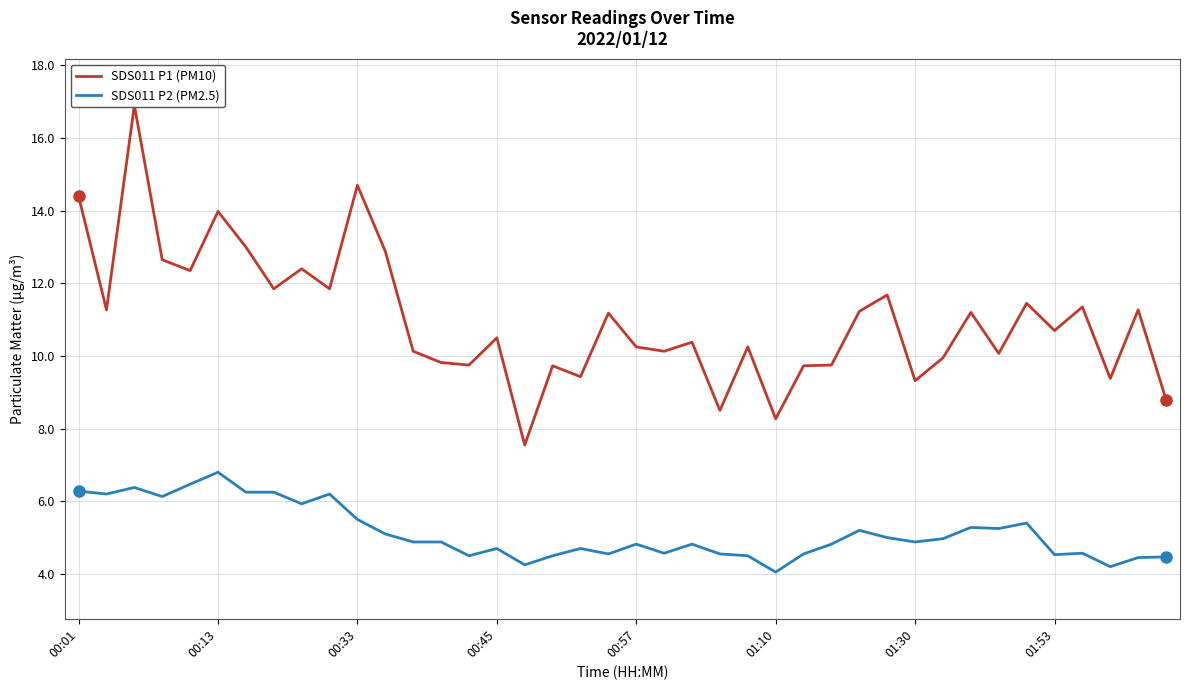

What is the highest value of the SDS011 P2 (PM2.5) series?

6.8